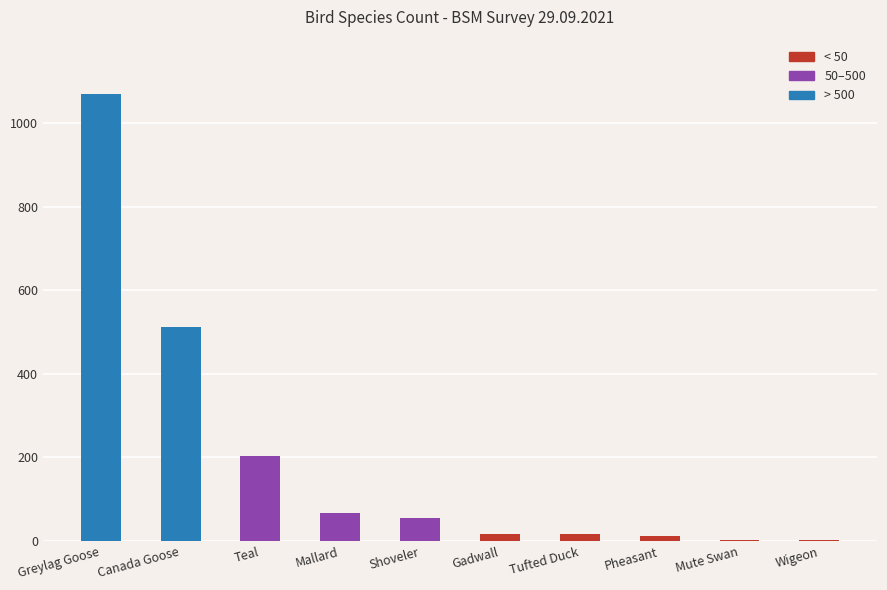

Which has a higher value, Tufted Duck or Wigeon?

Tufted Duck